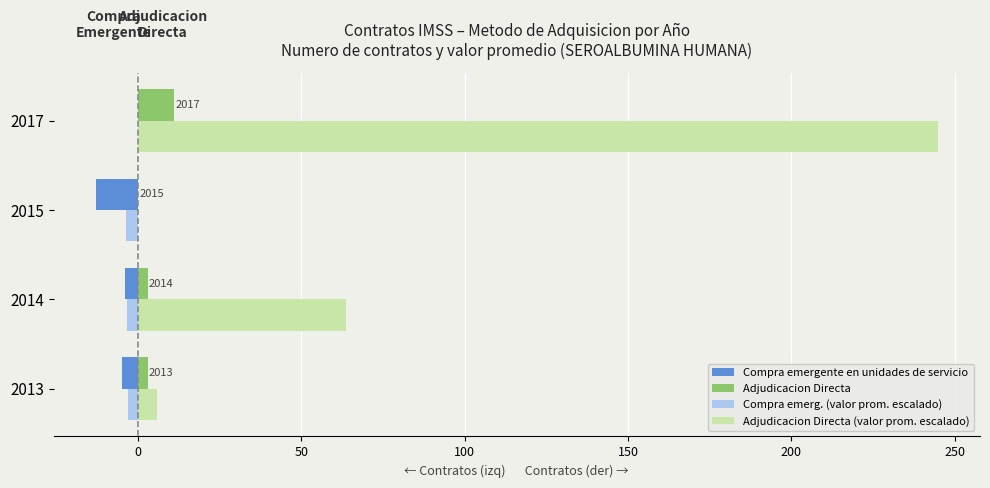

What is the sum of all Compra emerg. (valor prom. escalado) values?

-10.5